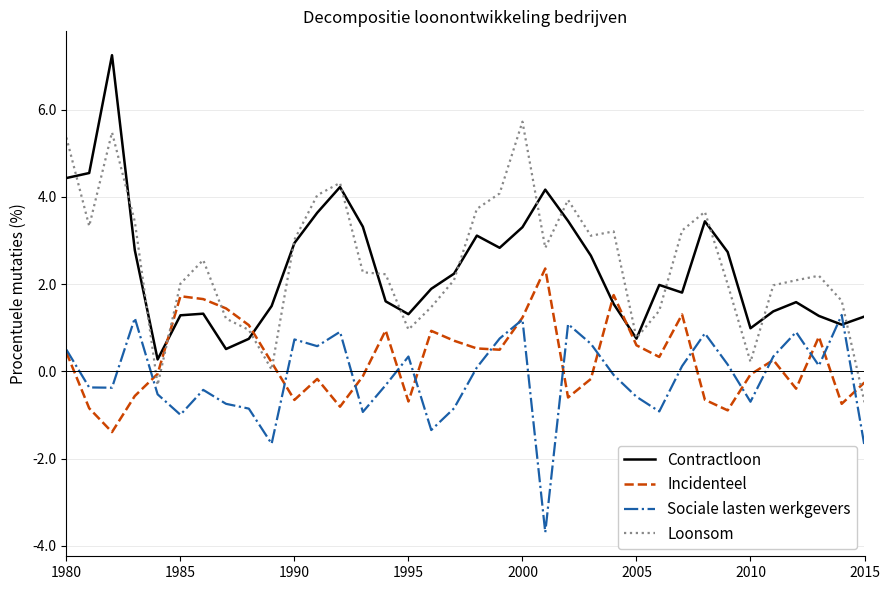

List the series in order of their peak value, highest first.

Contractloon, Loonsom, Incidenteel, Sociale lasten werkgevers